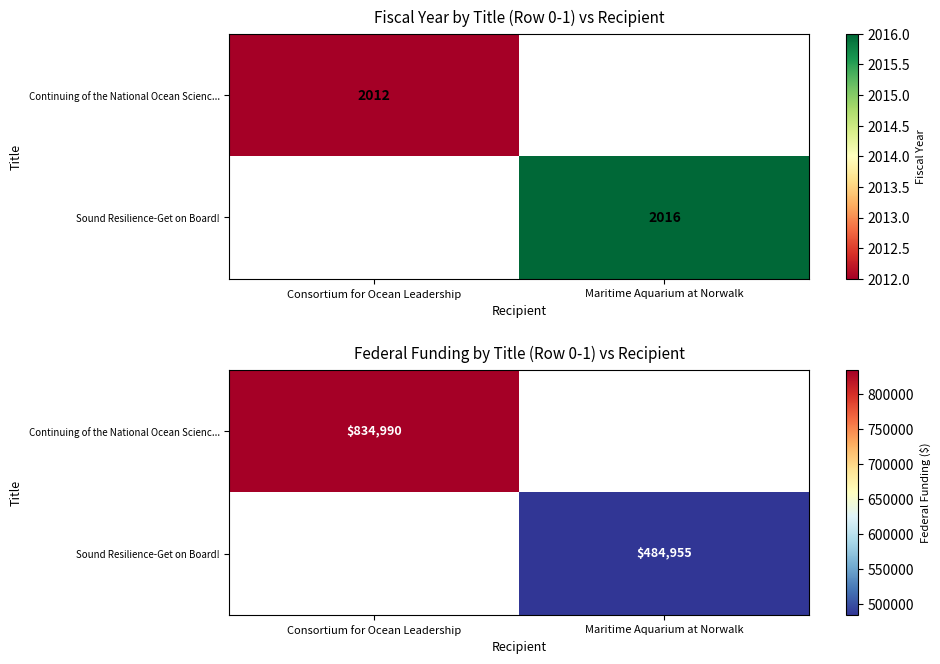

Count the number of categories in the chart.

2